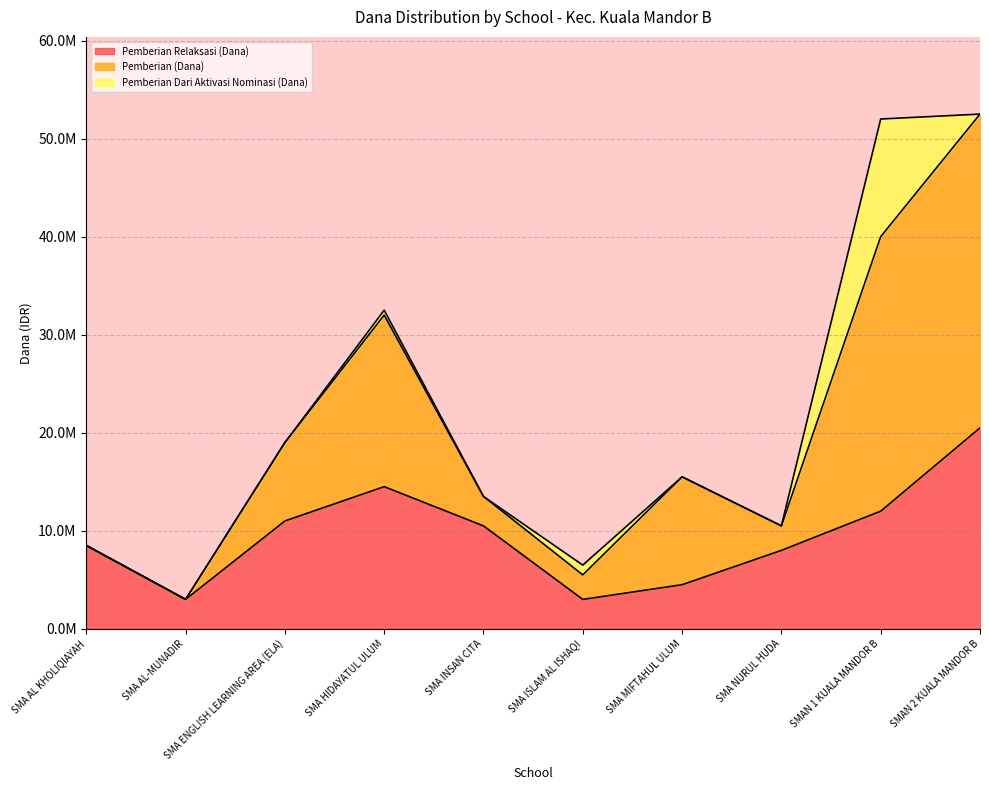

What is the total value across all series at SMA INSAN CITA?

13500014